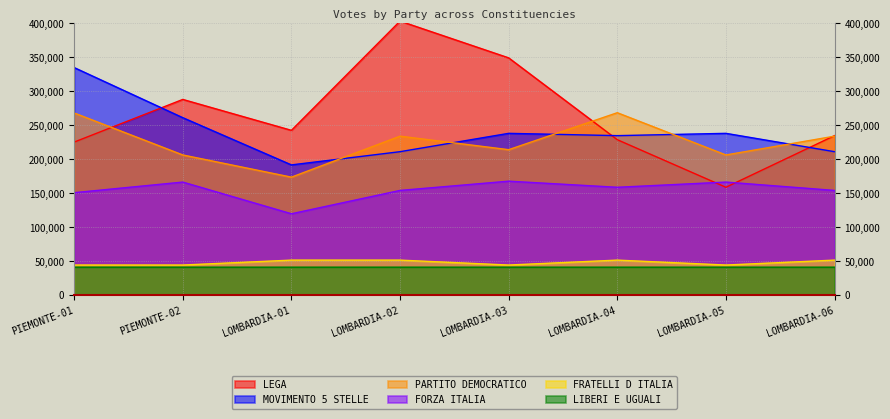

What is the value of the PARTITO DEMOCRATICO point at the 8th from the left?

234175